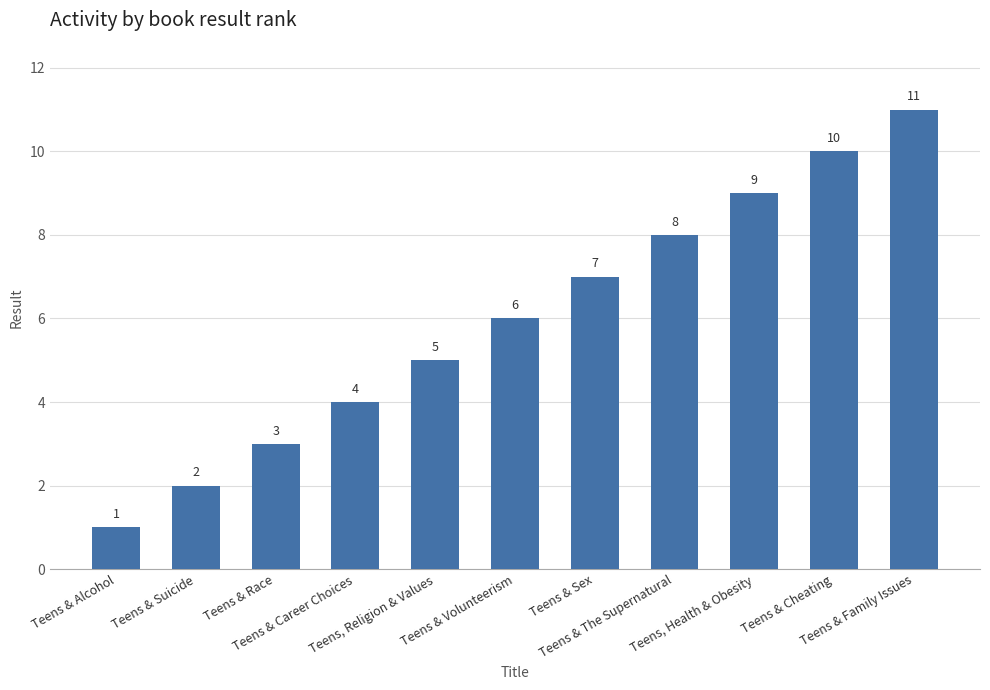

Does the chart contain any negative values?

No